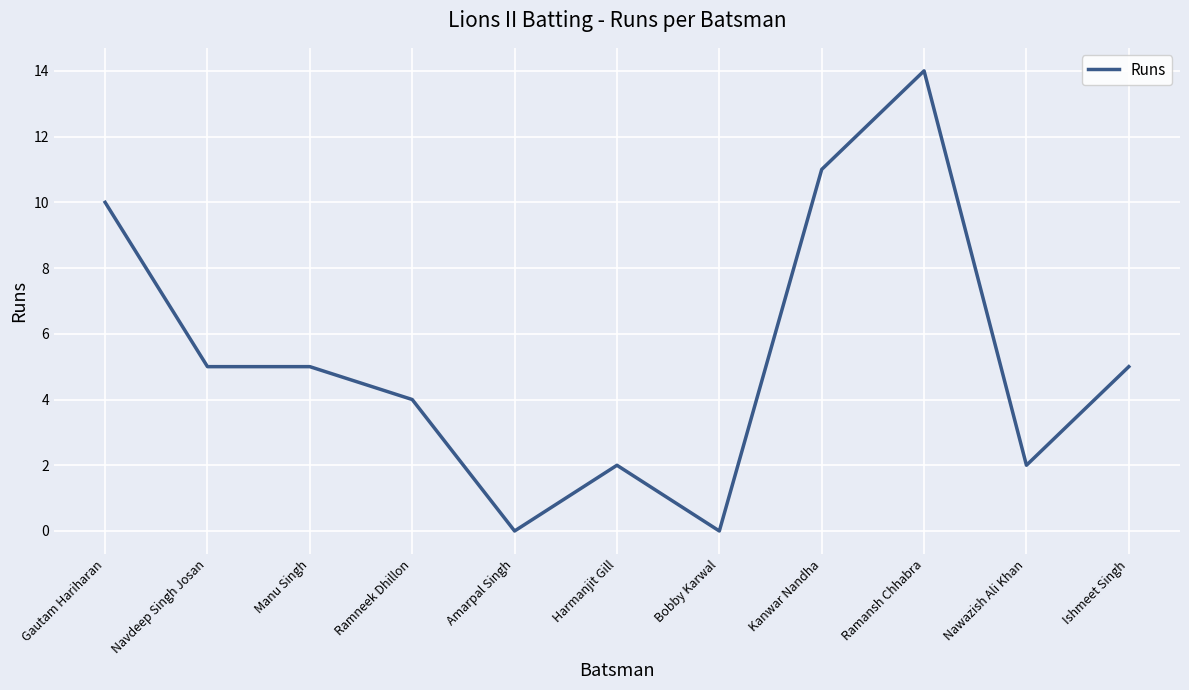

What is the average value?

5